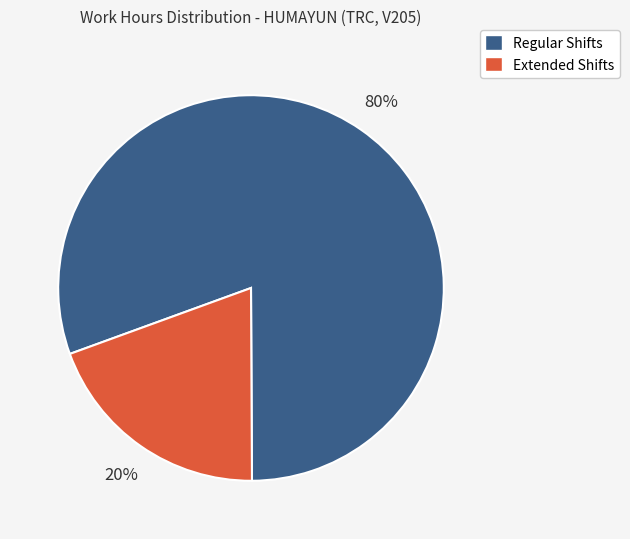

Is there any slice that represents more than half of the pie?

Yes